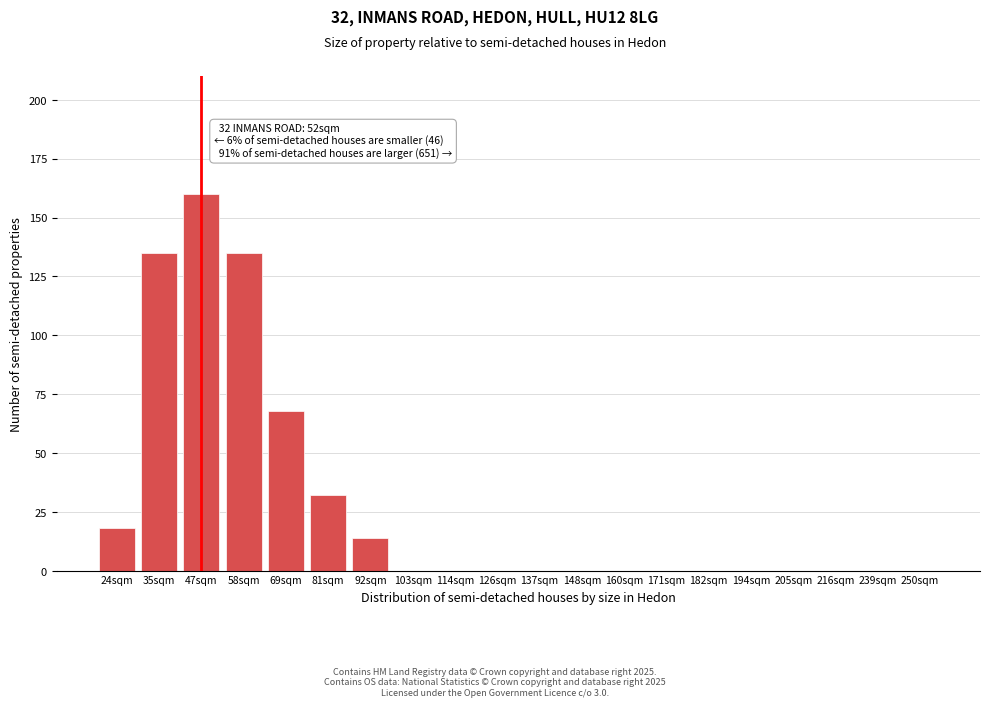

Reading left to right, what are all the values shown in this chart?

24sqm=18	35sqm=135	47sqm=160	58sqm=135	69sqm=68	81sqm=32	92sqm=14	103sqm=0	114sqm=0	126sqm=0	137sqm=0	148sqm=0	160sqm=0	171sqm=0	182sqm=0	194sqm=0	205sqm=0	216sqm=0	239sqm=0	250sqm=0